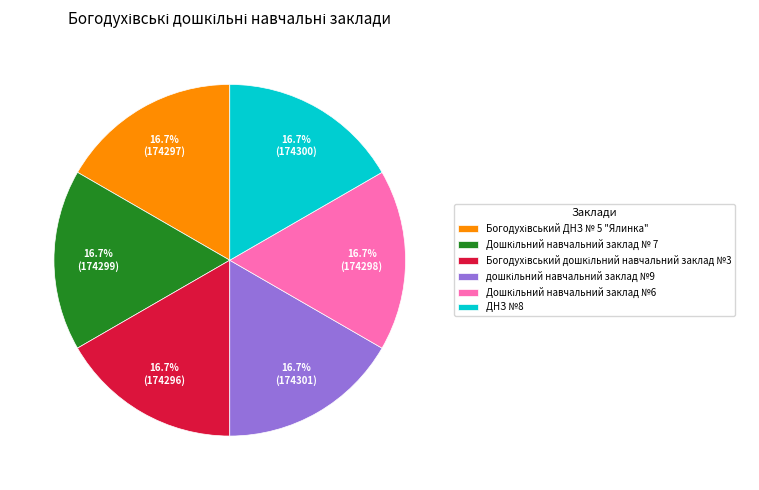

Does any single category account for the majority?

No